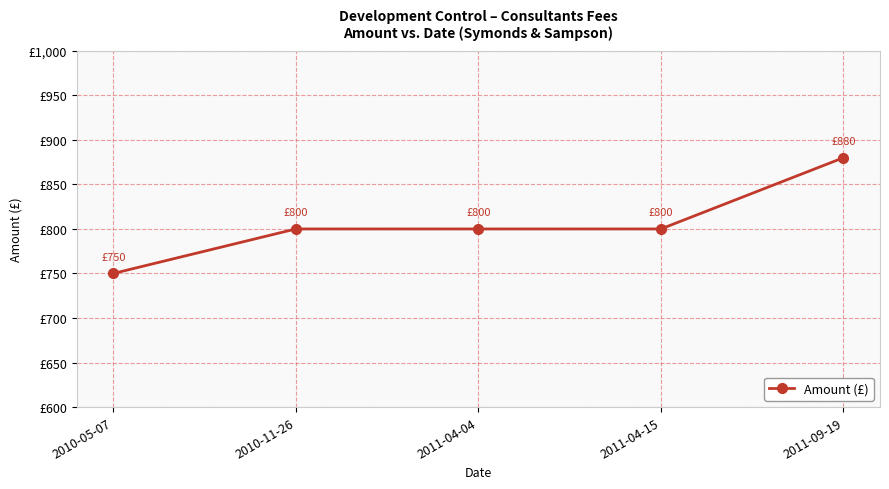

Is this an area chart (filled region under the line)?

No